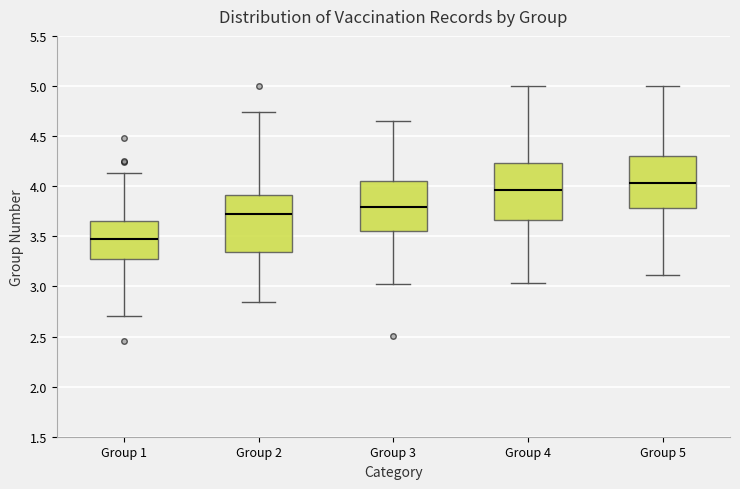

Where does the upper whisker of the box for Group 4 end on the y-axis? The values are not printed on the chart, so give them approximately, as read against the axis.

5.00